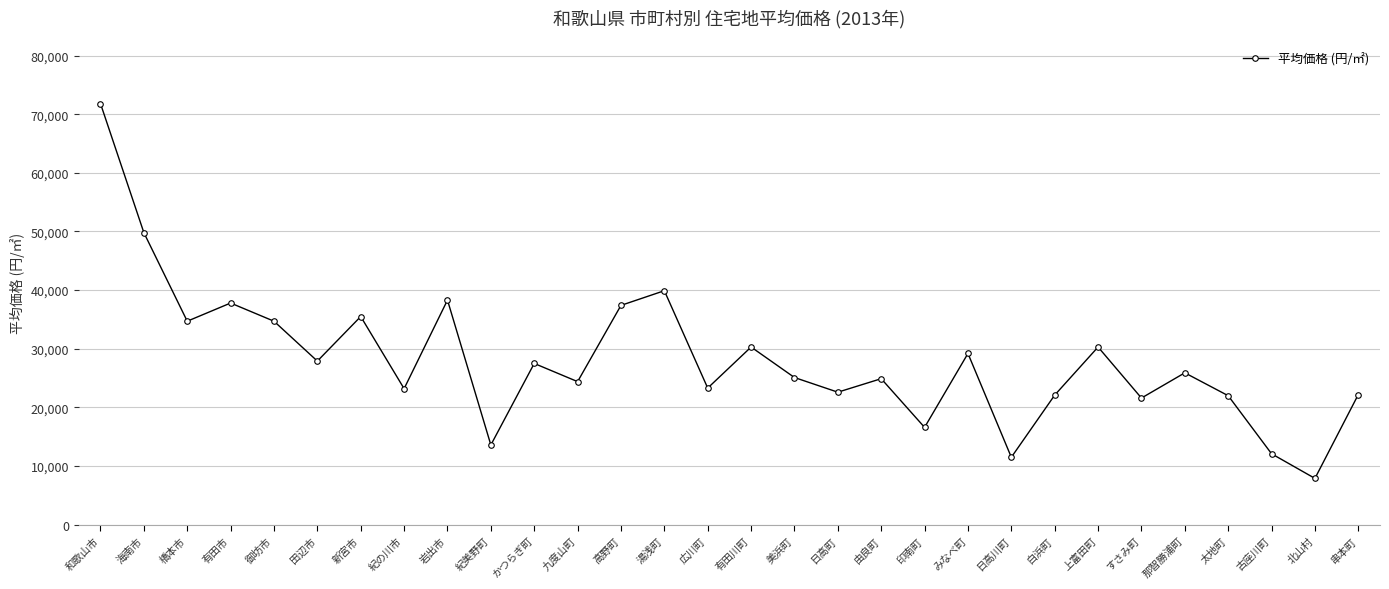

True or false: there are more than 0 points higher than both neighbors.

True